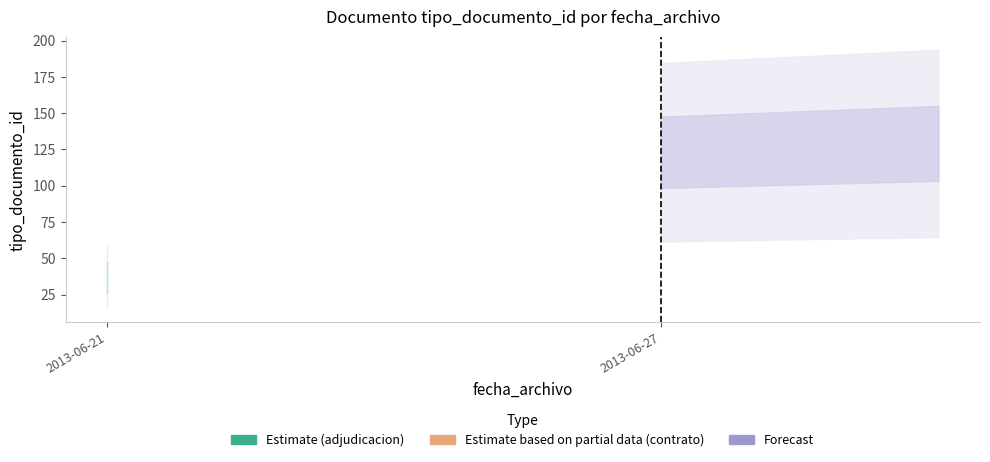

What is the difference between the maximum and minimum values?

88